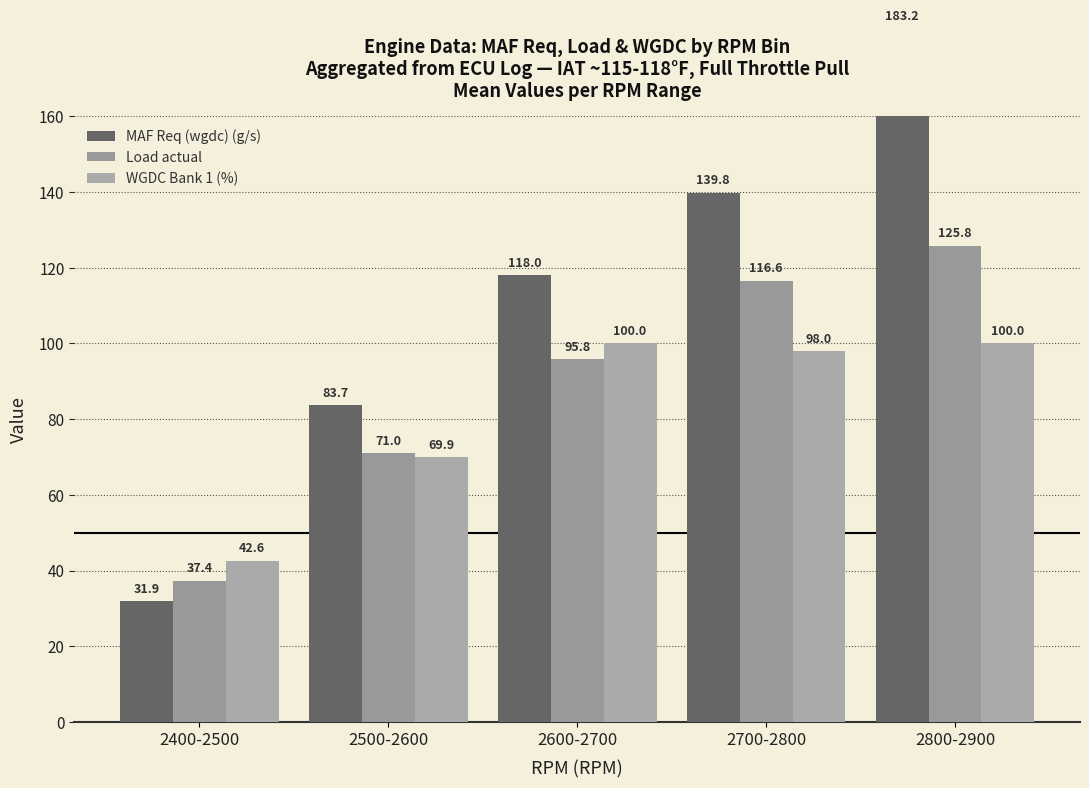

What position from the right is 2800-2900?

1